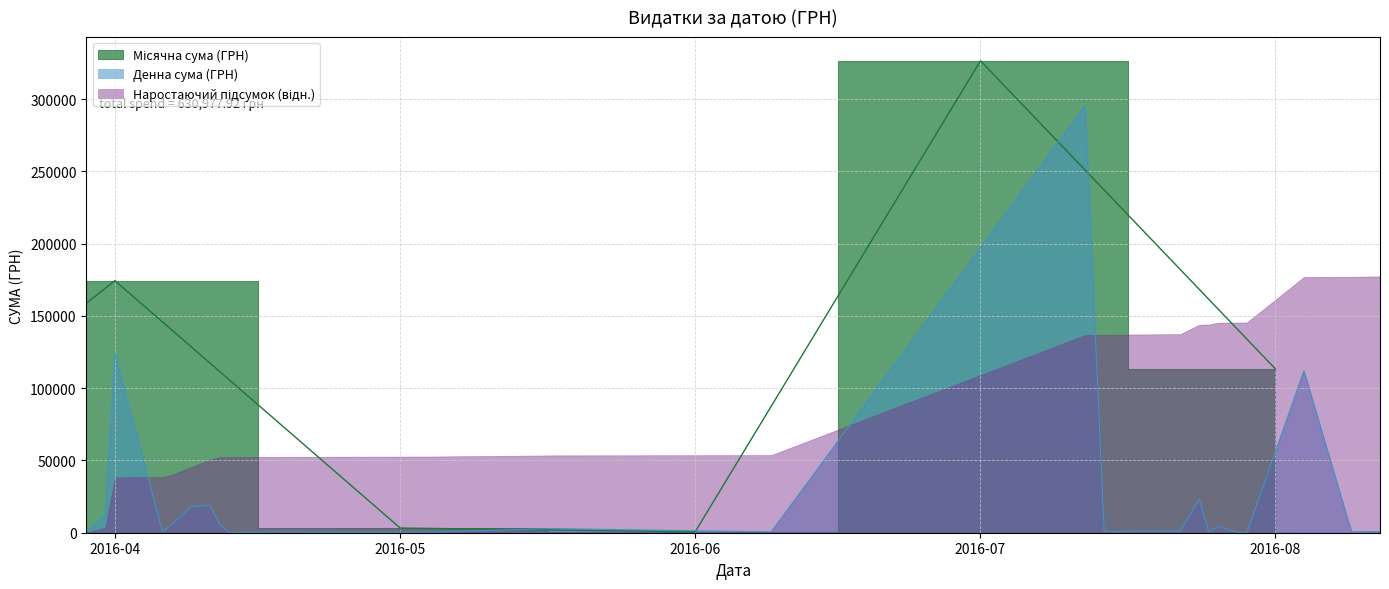

What is the highest value of the Денна сума (ГРН) series?

295638.6